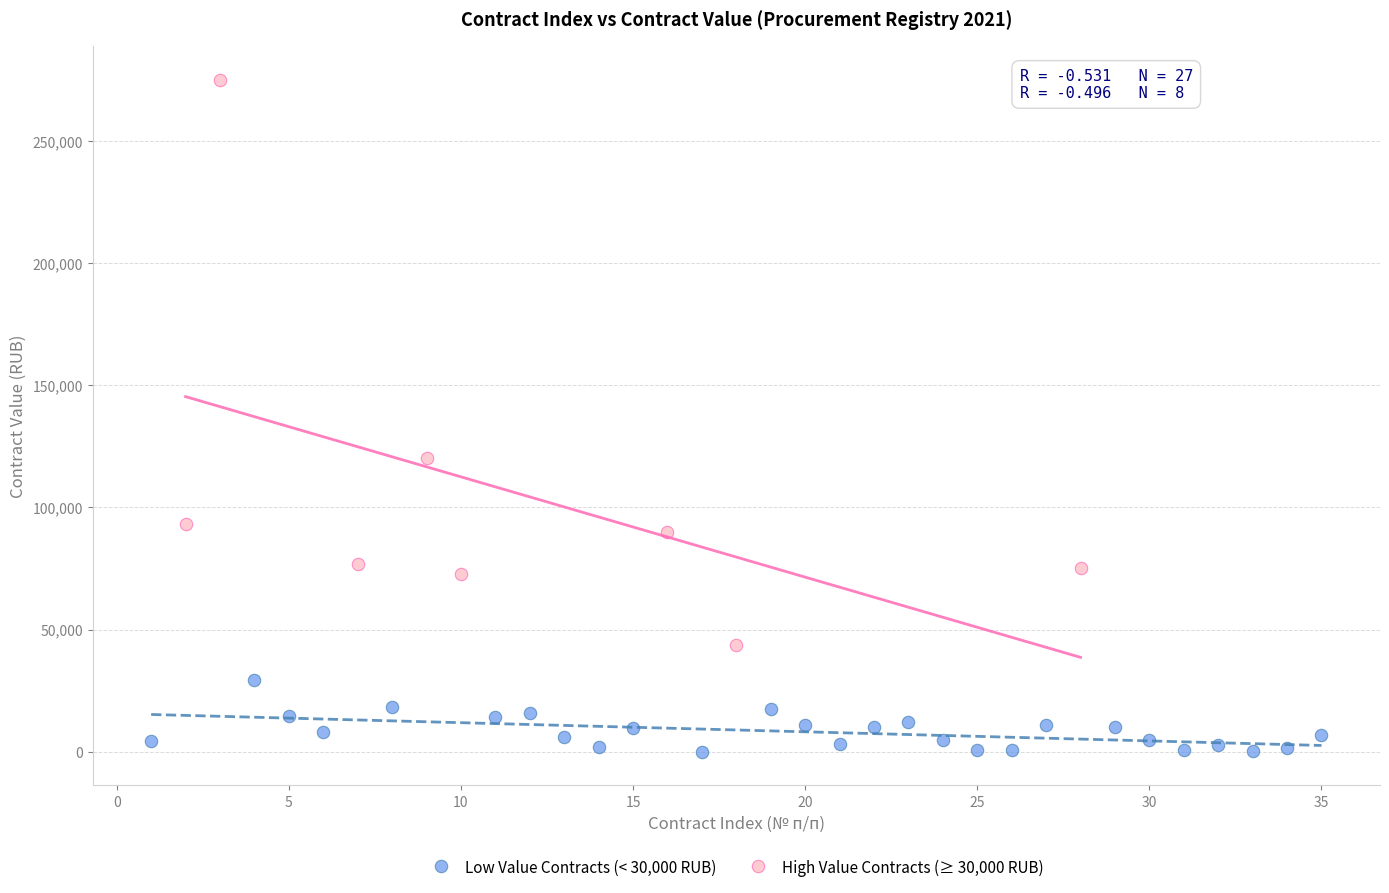

Which series has the largest Y range (max minus min)?

High Value Contracts (≥ 30,000 RUB)